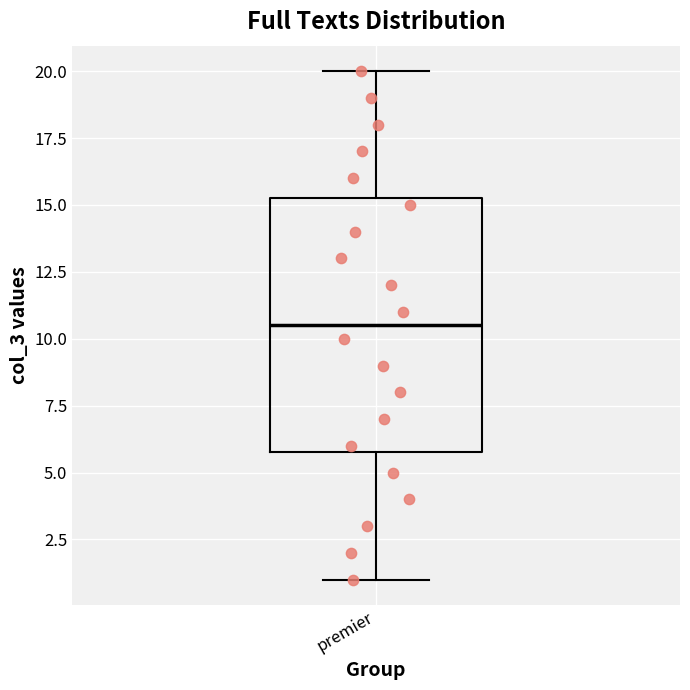

Transcribe this box plot: give where the median line is, the range the box spans, and where the two whiskers end, as read against the y-axis. The values are not printed on the chart, so give them approximately, as read against the axis.

median 10.5, box 6.0 to 15.5, whiskers 1.0 to 20.0